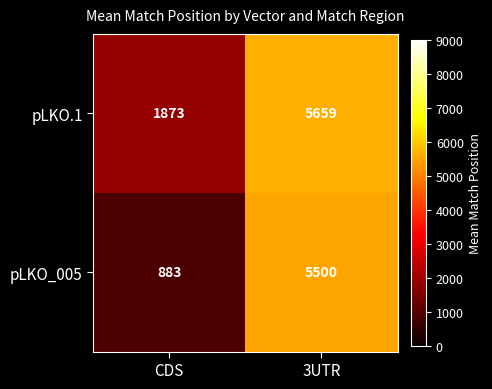

At how many categories does at least one series exceed 3978?

1